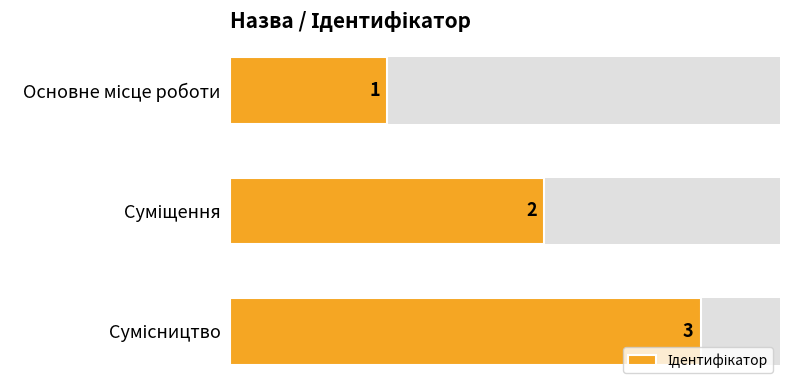

How many values are between 1 and 3?

3